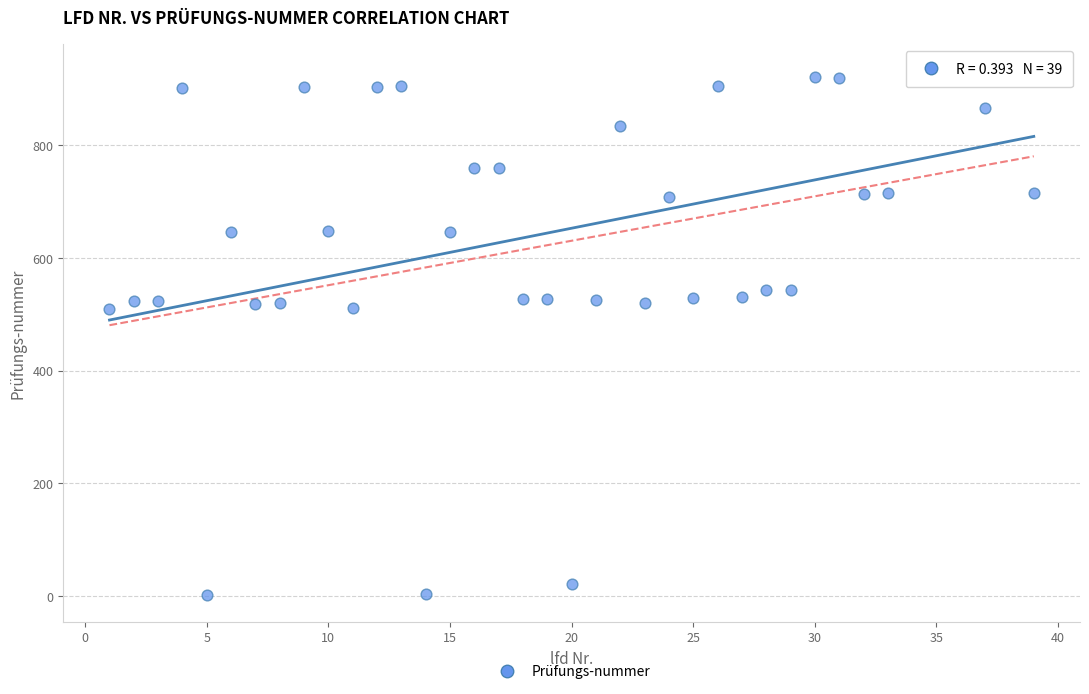

What is the range of X values (max minus min)?

38